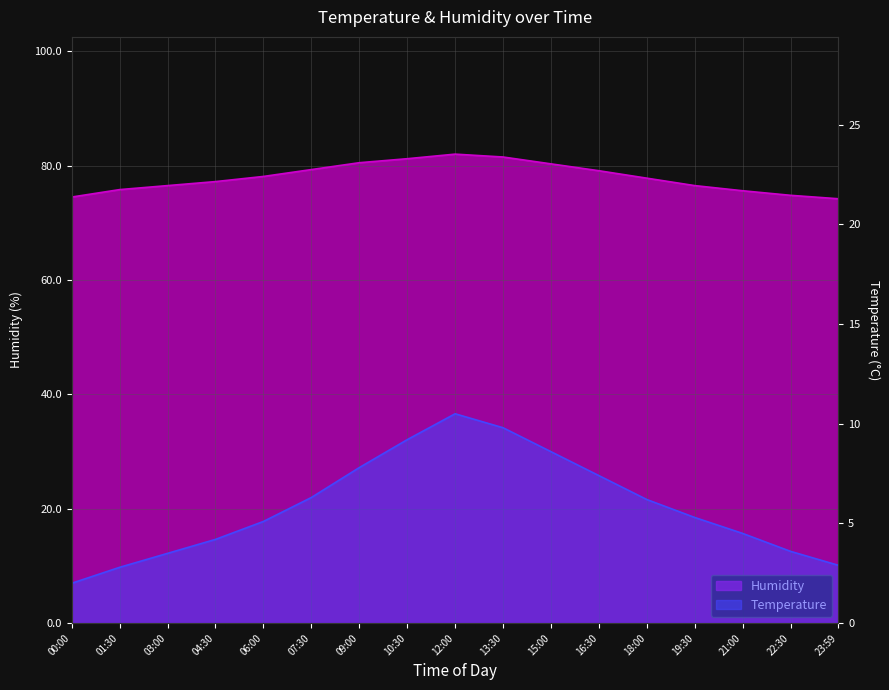

What is the value of the Temperature point at the 6th from the left?

6.3